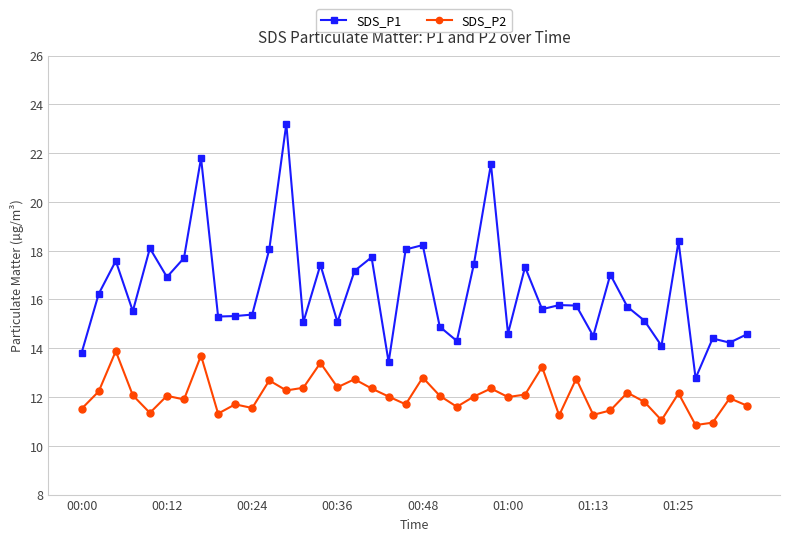

What is the maximum value for SDS_P2?

13.9